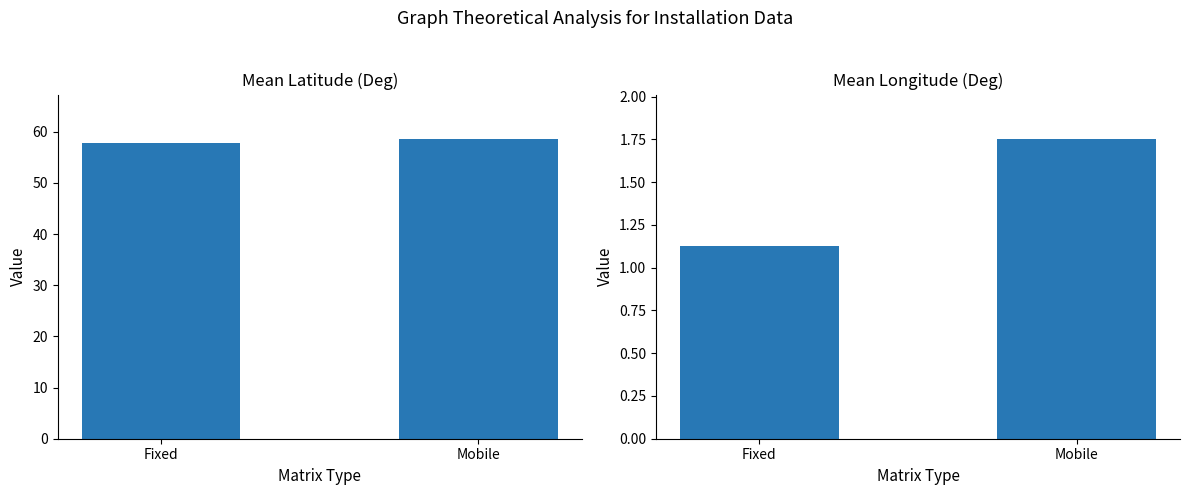

The Mean Longitude (Deg) series shows 0.3 at Fixed. True or false?

False